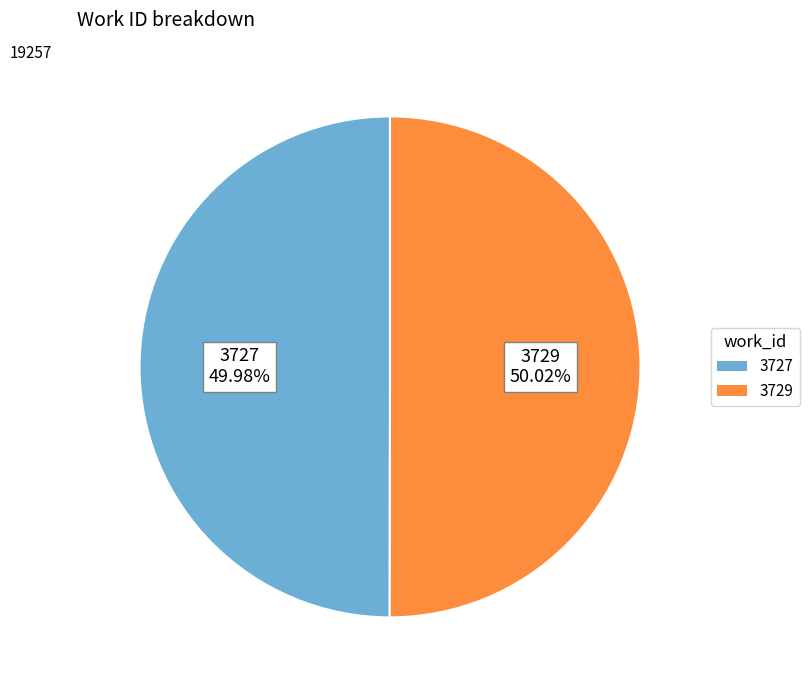

How many segments does this pie chart have?

2